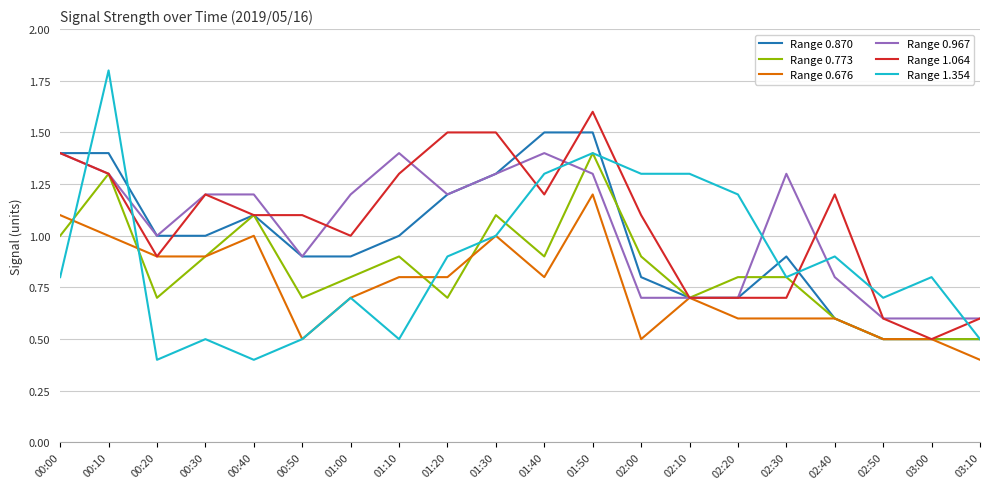

Reading left to right, list all the values displayed in this chart.

Range 0.870: 1.4	1.4	1.0	1.0	1.1	0.9	0.9	1.0	1.2	1.3	1.5	1.5	0.8	0.7	0.7	0.9	0.6	0.5	0.5	0.5
Range 0.773: 1.0	1.3	0.7	0.9	1.1	0.7	0.8	0.9	0.7	1.1	0.9	1.4	0.9	0.7	0.8	0.8	0.6	0.5	0.5	0.5
Range 0.676: 1.1	1.0	0.9	0.9	1.0	0.5	0.7	0.8	0.8	1.0	0.8	1.2	0.5	0.7	0.6	0.6	0.6	0.5	0.5	0.4
Range 0.967: 1.4	1.3	1.0	1.2	1.2	0.9	1.2	1.4	1.2	1.3	1.4	1.3	0.7	0.7	0.7	1.3	0.8	0.6	0.6	0.6
Range 1.064: 1.4	1.3	0.9	1.2	1.1	1.1	1.0	1.3	1.5	1.5	1.2	1.6	1.1	0.7	0.7	0.7	1.2	0.6	0.5	0.6
Range 1.354: 0.8	1.8	0.4	0.5	0.4	0.5	0.7	0.5	0.9	1.0	1.3	1.4	1.3	1.3	1.2	0.8	0.9	0.7	0.8	0.5